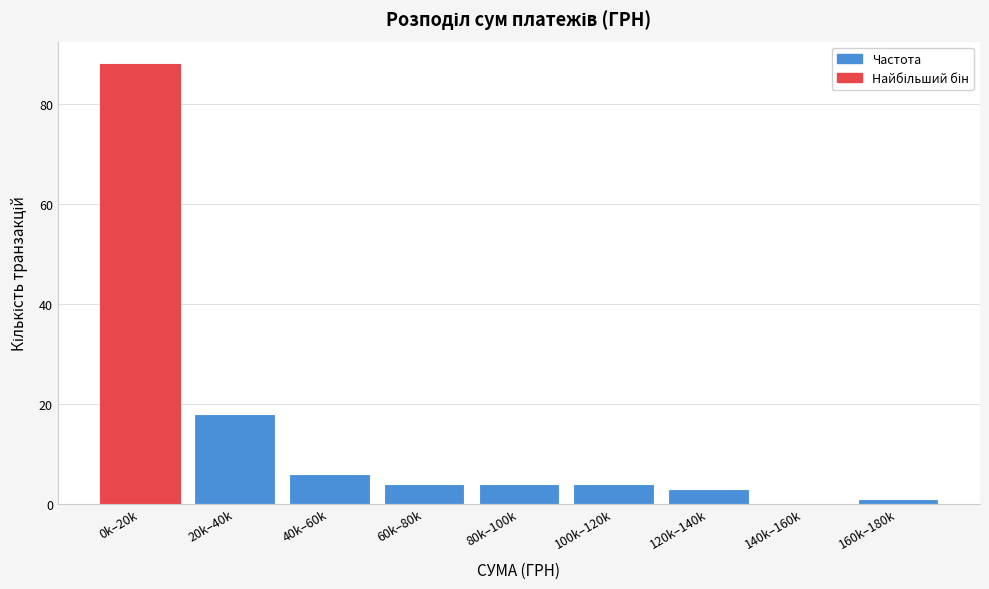

Reading right to left, what are all the values shown in this chart?

160k–180k=1	140k–160k=0	120k–140k=3	100k–120k=4	80k–100k=4	60k–80k=4	40k–60k=6	20k–40k=18	0k–20k=88